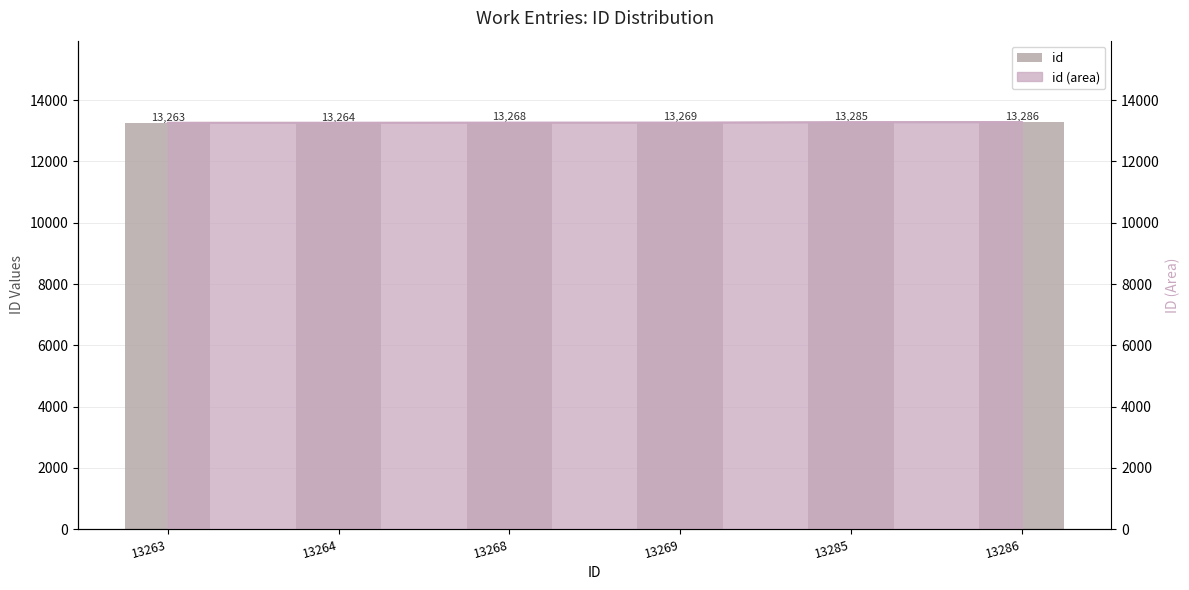

What value does the data have at 13268, to the nearest 10?

13270